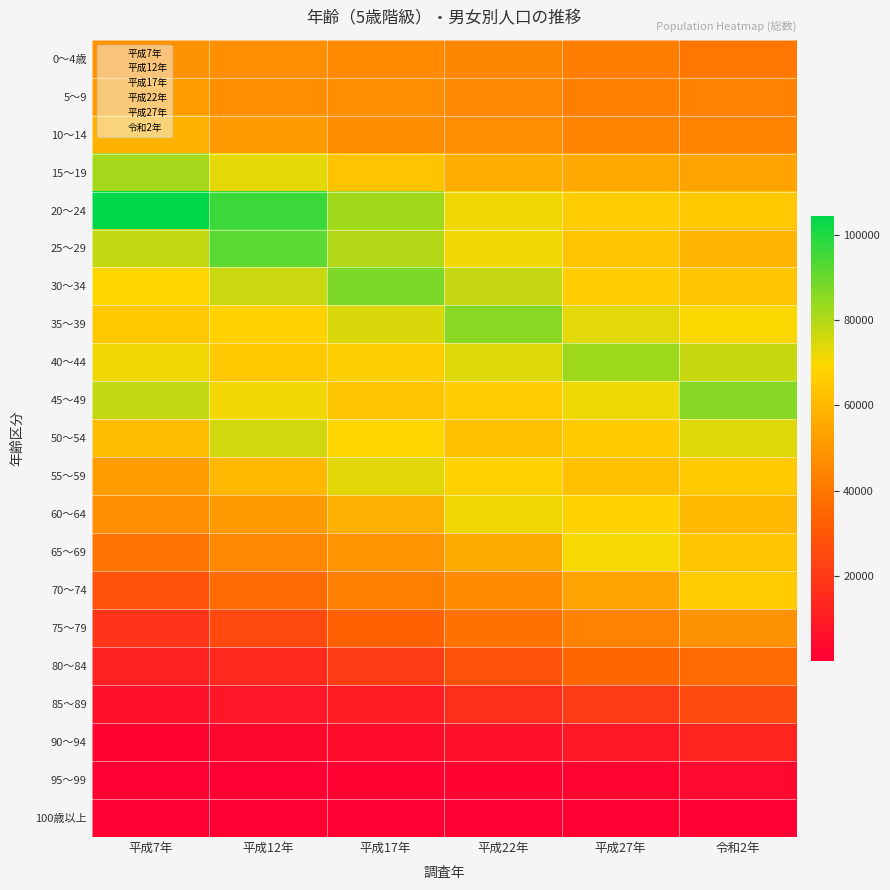

Which has a higher value, 令和2年 or 平成17年?

平成17年